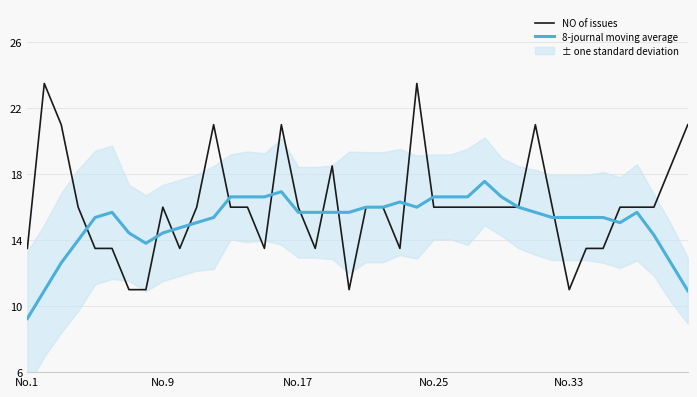

Is it true that NO of issues equals 16.0 at No.25?

True